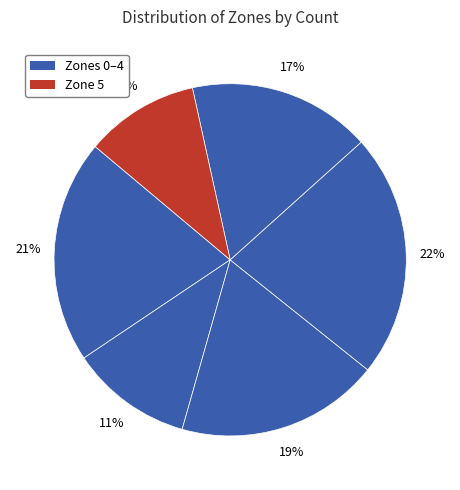

How many segments does this pie chart have?

6